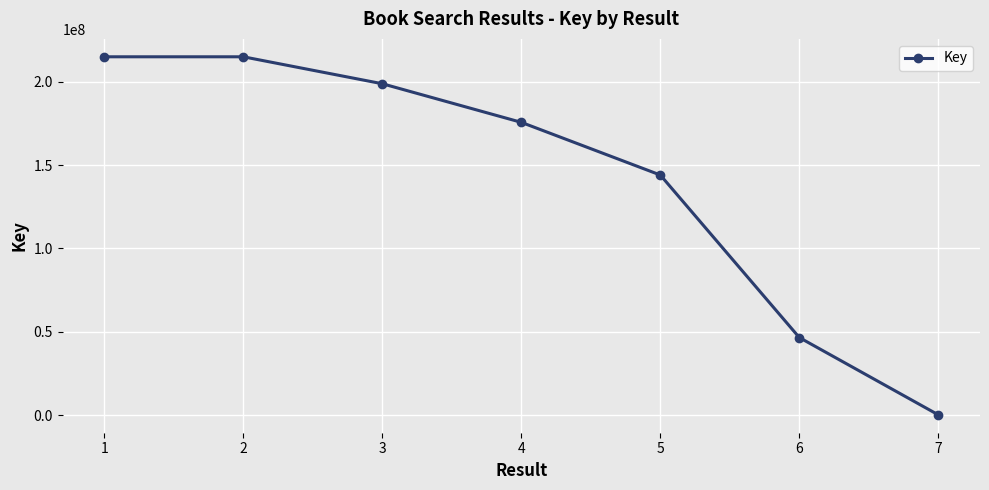

What is the value of the 4th point from the left?

175571945